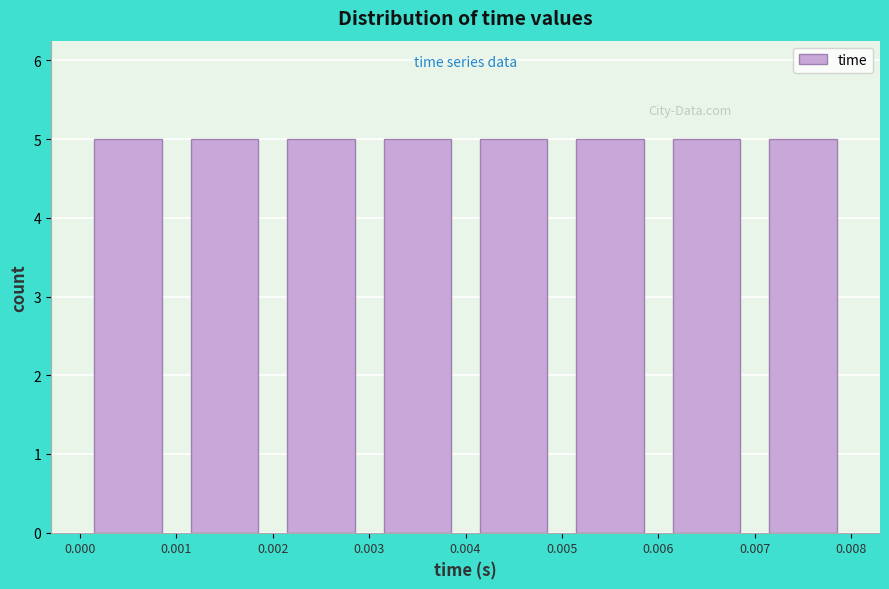

Reading left to right, transcribe this chart: for each bar, give the range it covers on the x-axis and its height. The values are not printed on the chart, so give them approximately, as read against the axis.

0.000 to 0.001: 5
0.001 to 0.002: 5
0.002 to 0.003: 5
0.003 to 0.004: 5
0.004 to 0.005: 5
0.005 to 0.006: 5
0.006 to 0.007: 5
0.007 to 0.008: 5